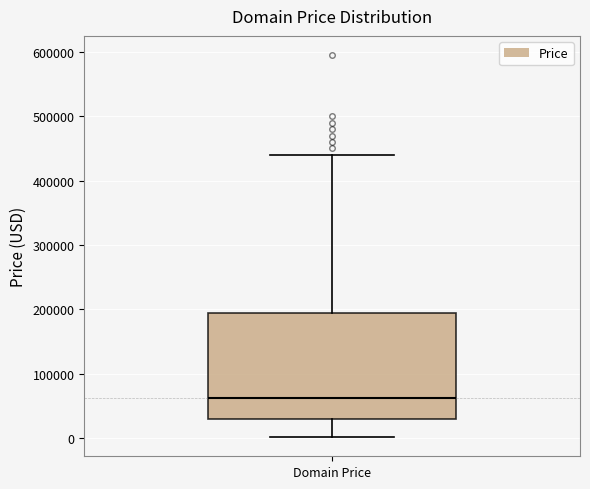

Read this box plot against the y-axis: the position of the median line, the range covered by the box, and the ends of both whiskers. The values are not printed on the chart, so give them approximately, as read against the axis.

median 60000, box 30000 to 190000, whiskers 0 to 440000